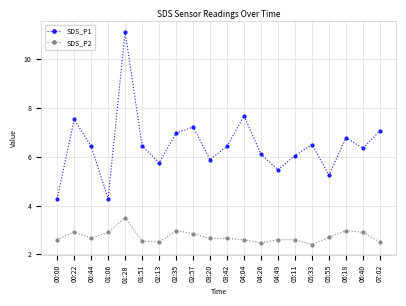

At which category does SDS_P2 reach its first local peak?

00:22